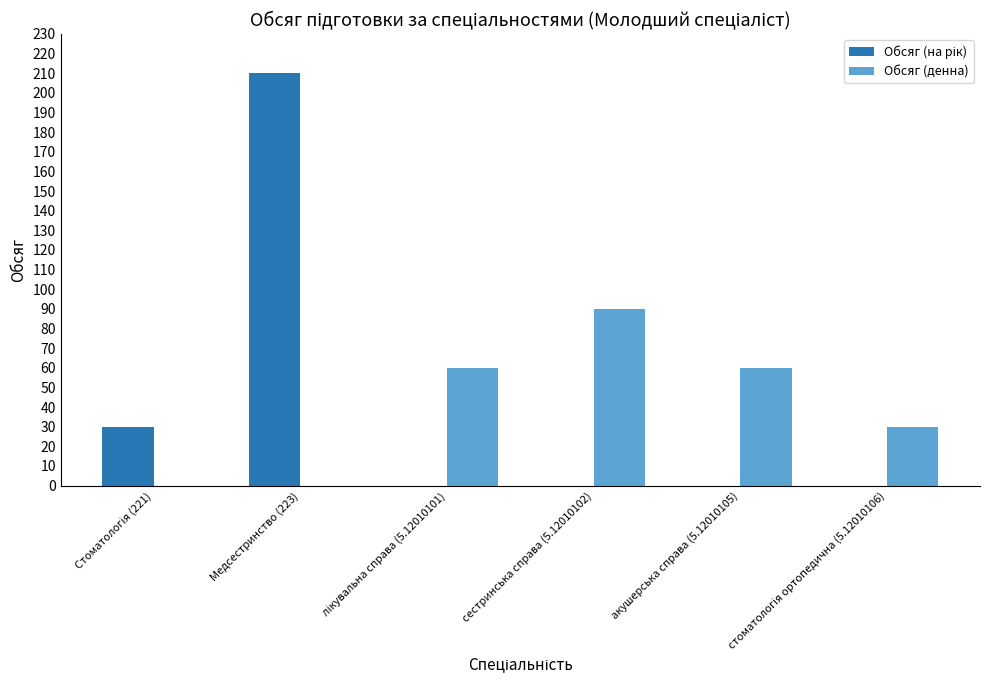

What is the sum of all Обсяг (денна) values?

240